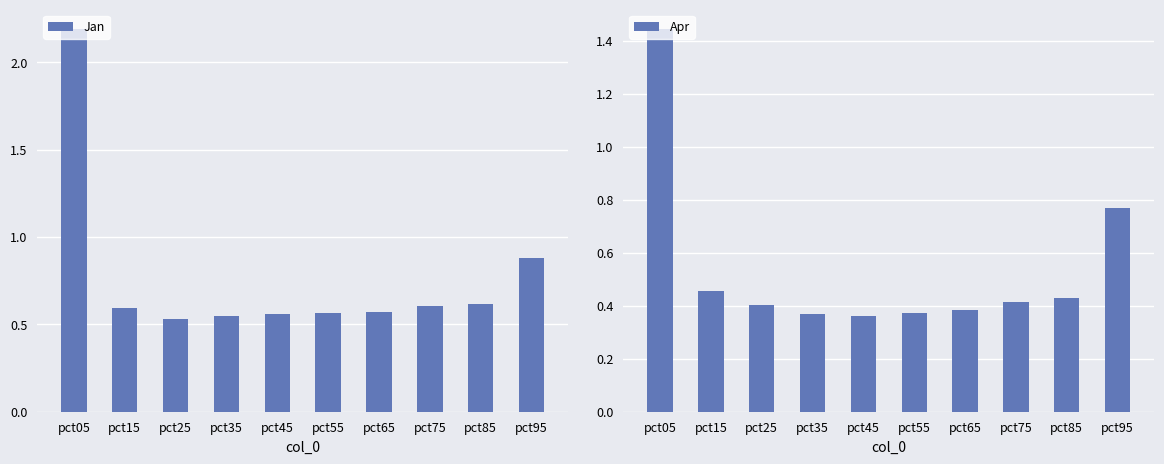

What are all the series names shown in the legend?

Jan, Apr